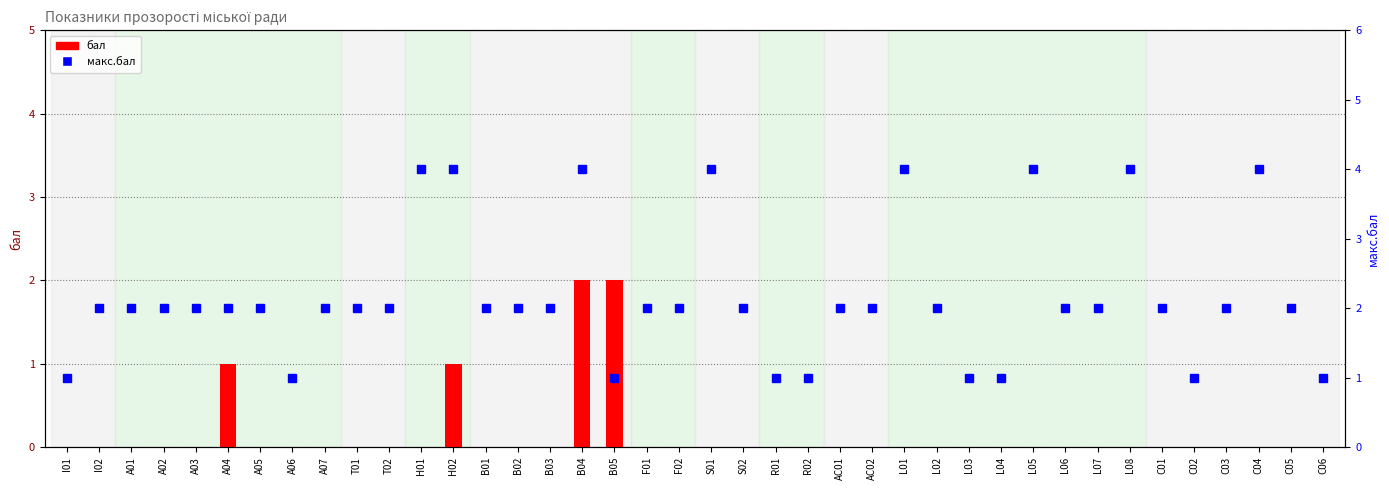

What is the sum of the бал values at L01 and B05?

2